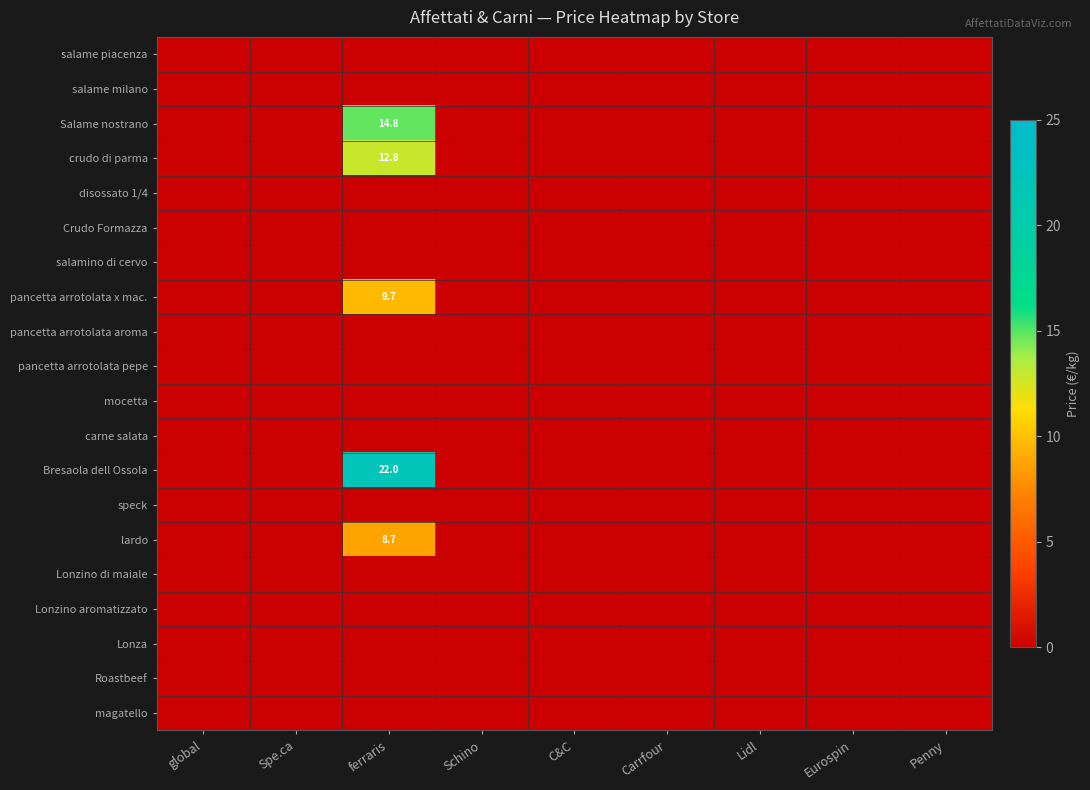

At which category does the chart reach its minimum across all series?

global